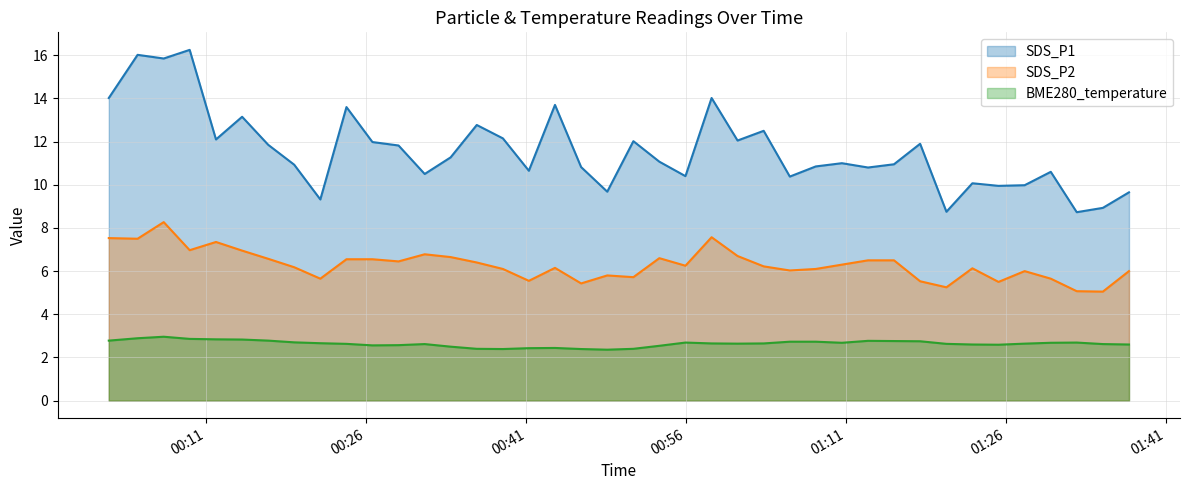

True or false: BME280_temperature has a value of 1.6 at 2023/12/16 00:38:48.

False